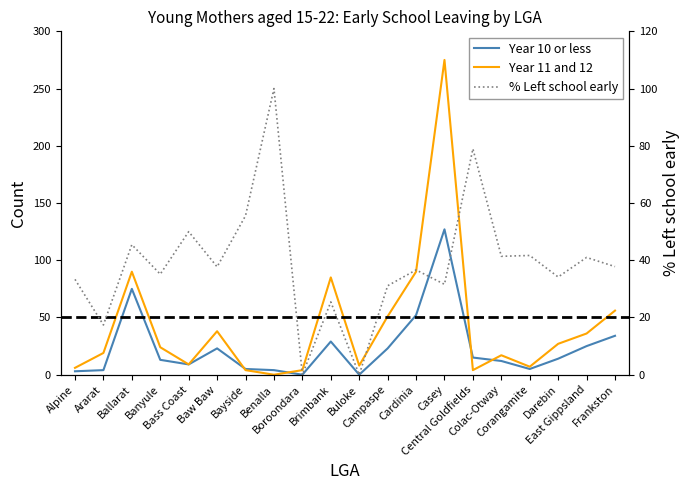

Rank the categories by % Left school early value from lowest to highest.

Boroondara, Buloke, Ararat, Brimbank, Campaspe, Casey, Alpine, Darebin, Banyule, Cardinia, Baw Baw, Frankston, East Gippsland, Colac-Otway, Corangamite, Ballarat, Bass Coast, Bayside, Central Goldfields, Benalla